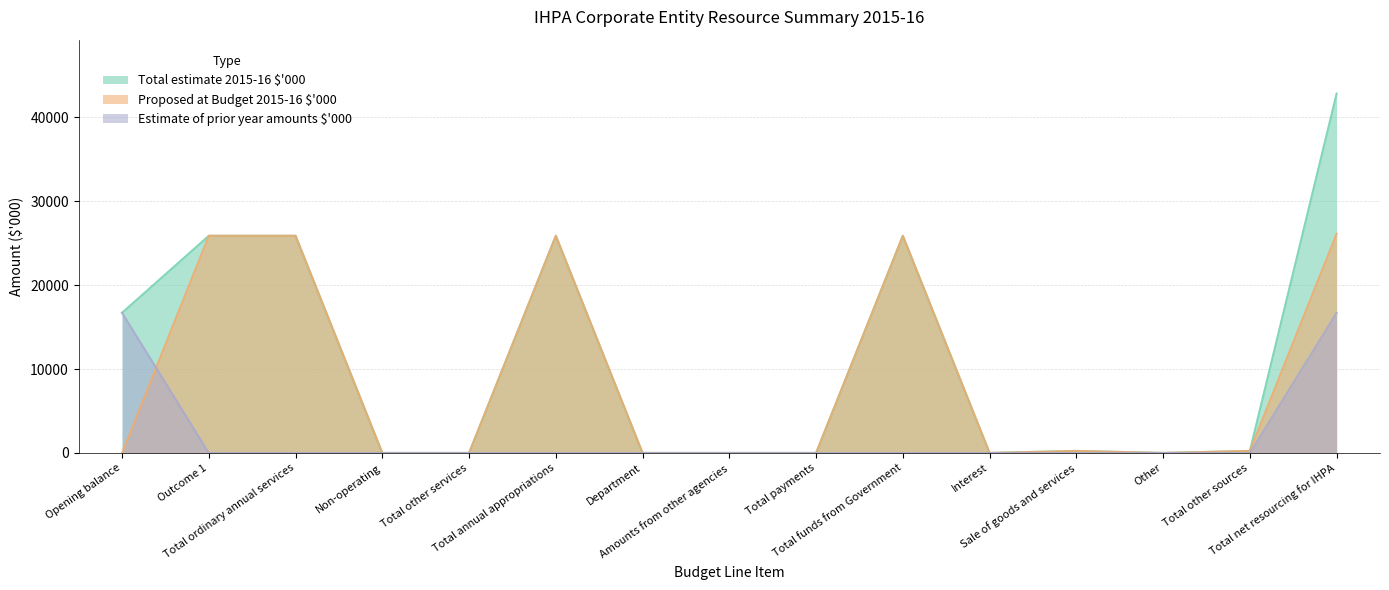

Where does the Total estimate 2015-16 $'000 series first go above 245?

Opening balance